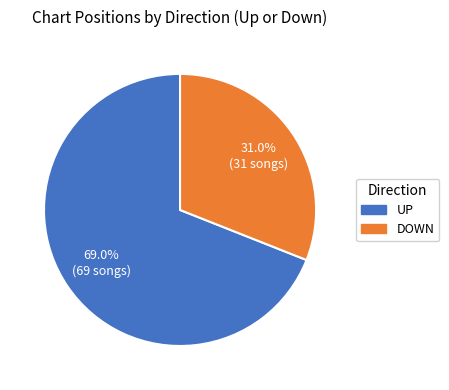

Is there a majority slice in this chart?

Yes